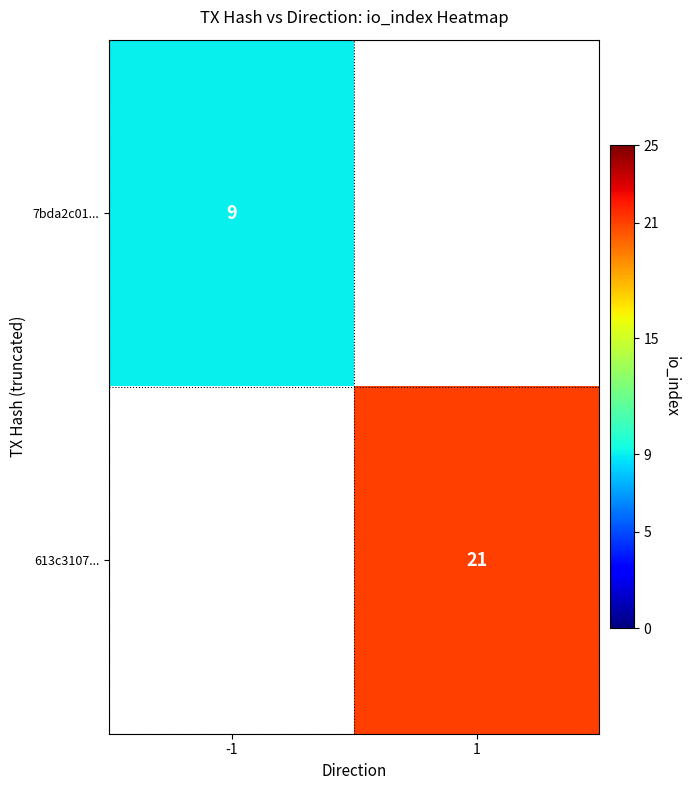

The value of 613c3107... at 1 is 5. True or false?

False